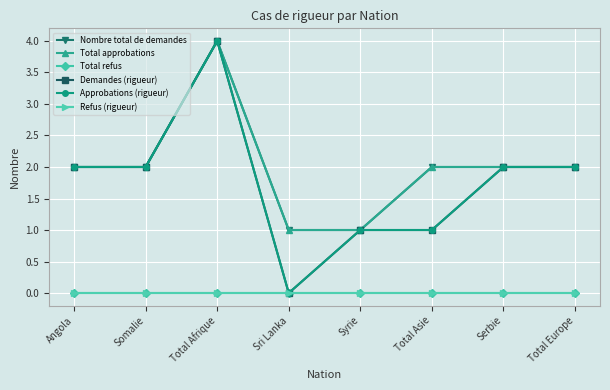

What position from the right is Total Afrique?

6